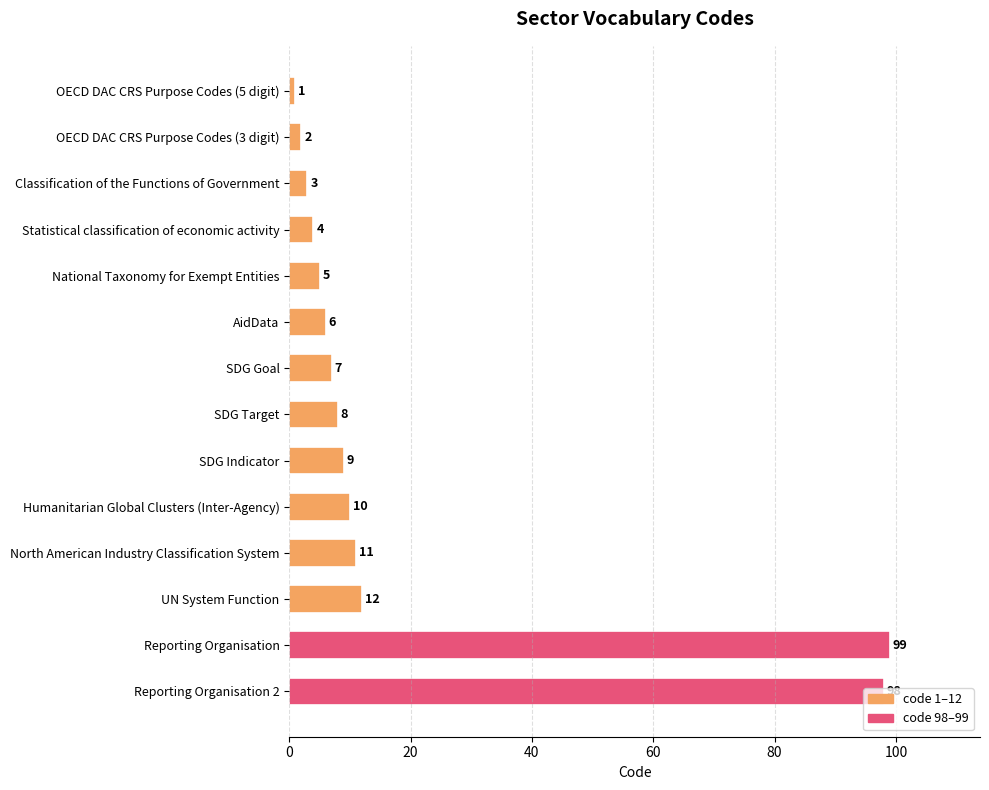

Where is the data nearest to the value 50?

UN System Function